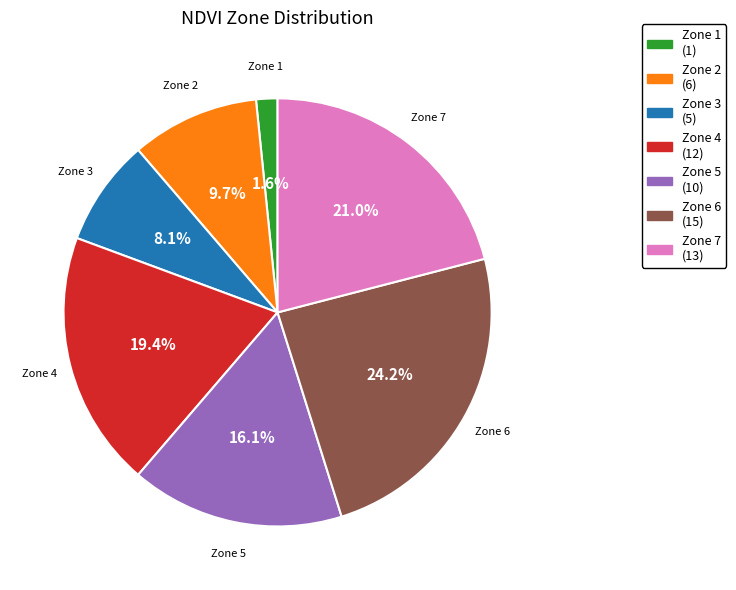

The Zone 5 slice represents 16% of the pie. True or false?

True